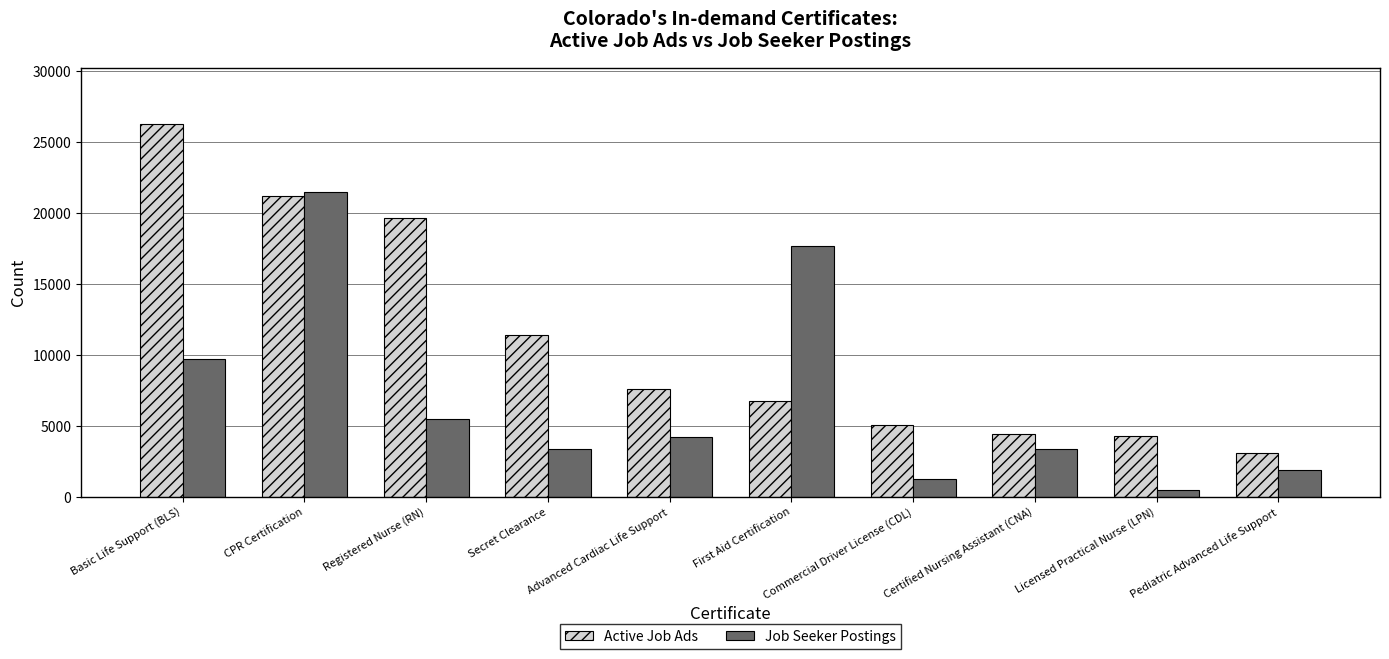

What is the minimum value for Active Job Ads?

3108